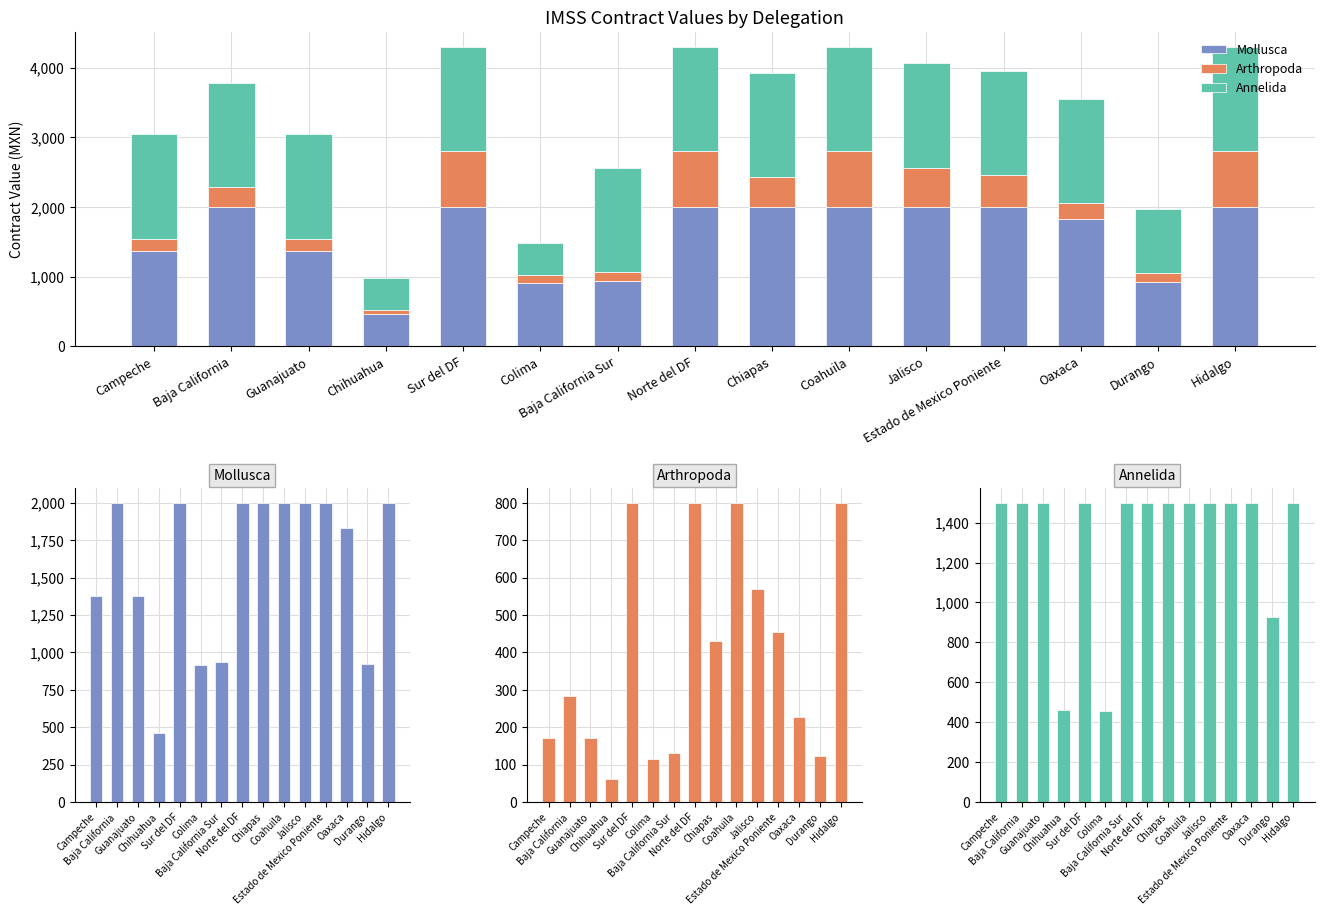

Which category has the highest value in the Arthropoda series?

Sur del DF